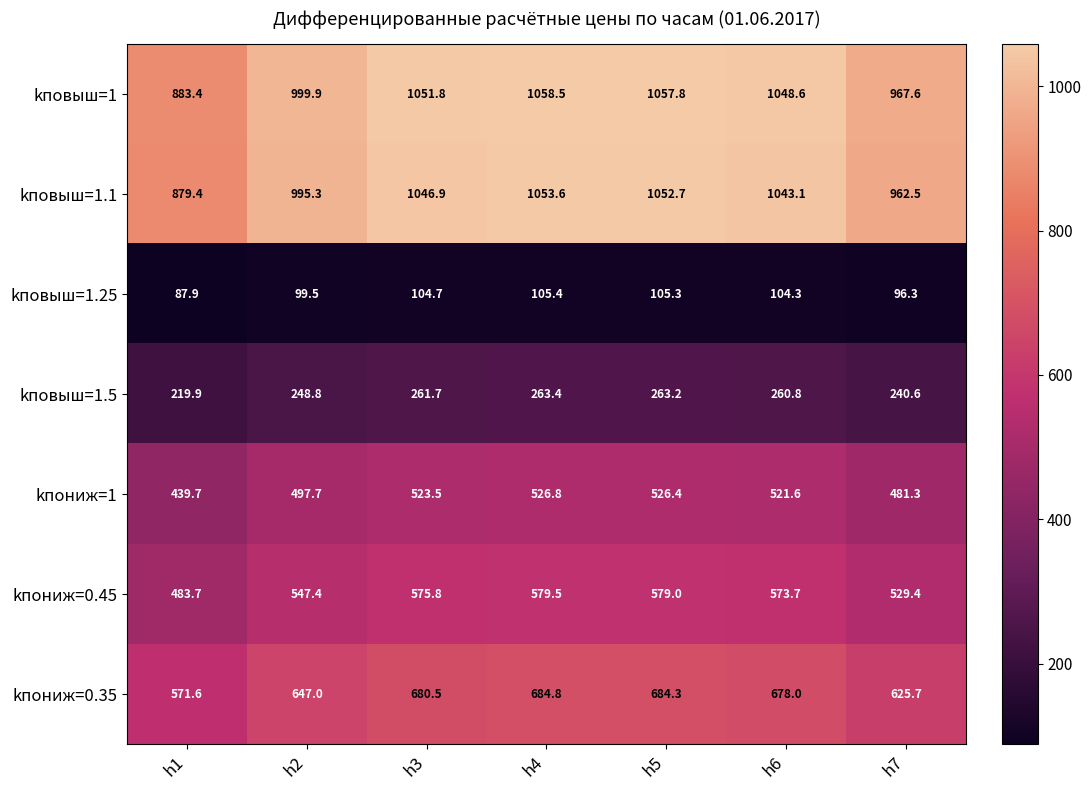

List the series in order of their peak value, lowest first.

kповыш=1.25, kповыш=1.5, kпониж=1, kпониж=0.45, kпониж=0.35, kповыш=1.1, kповыш=1